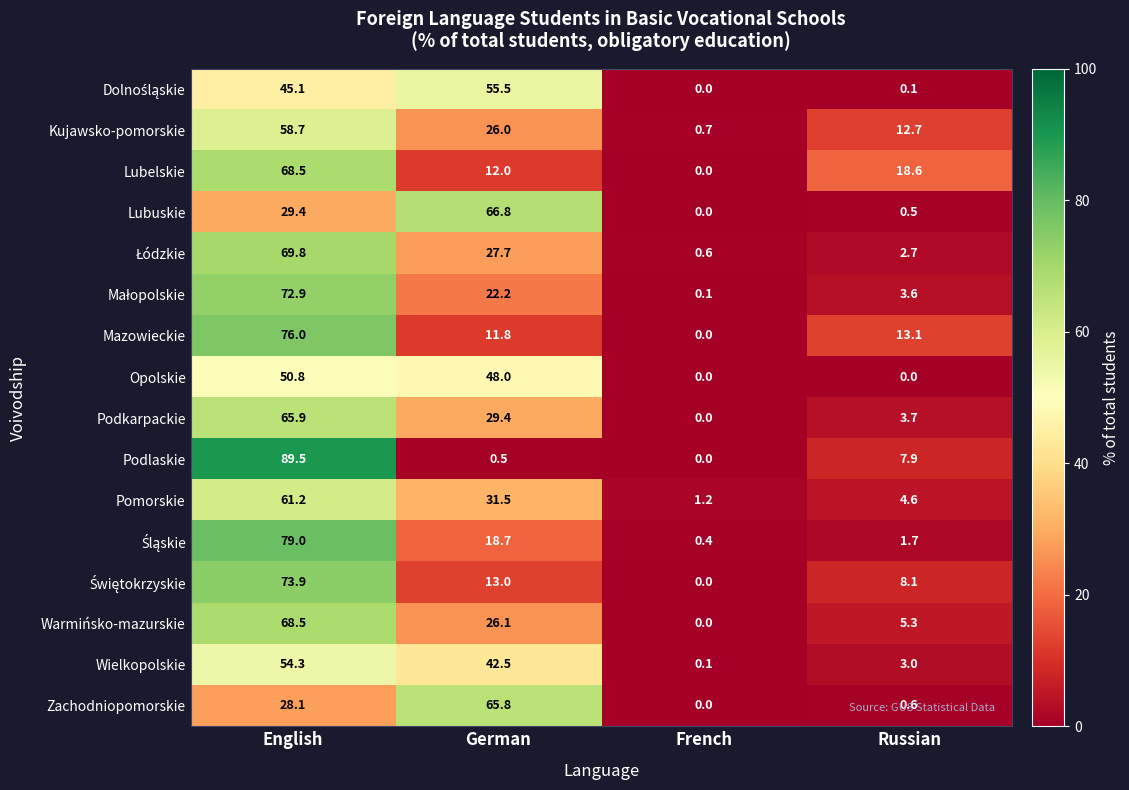

What is the maximum value shown in the chart?

89.5